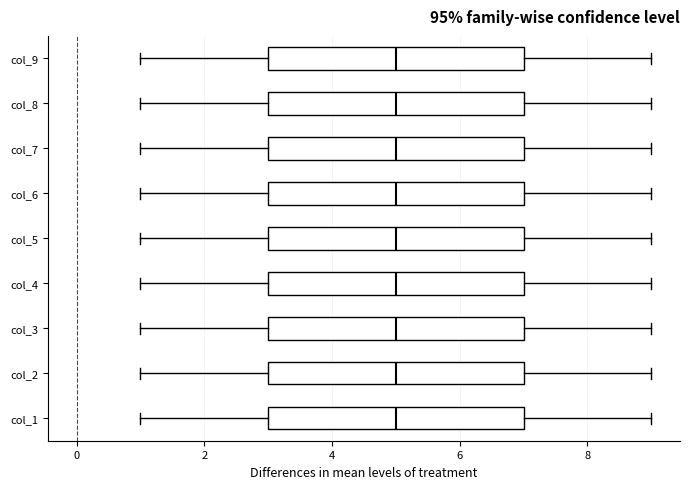

Reading bottom to top, read every box against the x-axis: the position of its median line, the range the box covers, and the ends of its whiskers. The values are not printed on the chart, so give them approximately, as read against the axis.

col_1: median 5, box 3 to 7, whiskers 1 to 9
col_2: median 5, box 3 to 7, whiskers 1 to 9
col_3: median 5, box 3 to 7, whiskers 1 to 9
col_4: median 5, box 3 to 7, whiskers 1 to 9
col_5: median 5, box 3 to 7, whiskers 1 to 9
col_6: median 5, box 3 to 7, whiskers 1 to 9
col_7: median 5, box 3 to 7, whiskers 1 to 9
col_8: median 5, box 3 to 7, whiskers 1 to 9
col_9: median 5, box 3 to 7, whiskers 1 to 9